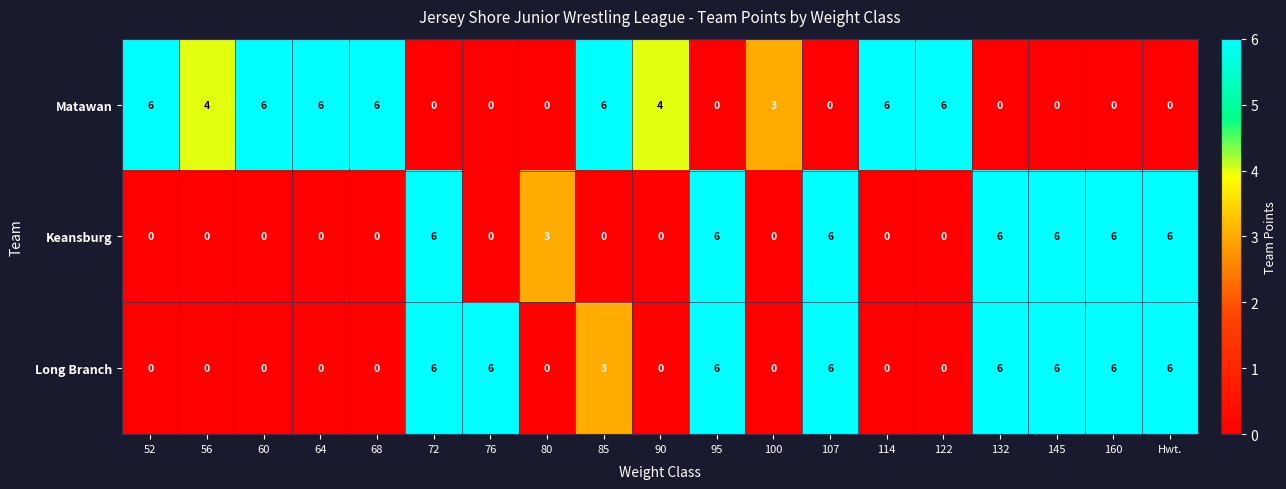

What is the maximum value for Matawan?

6